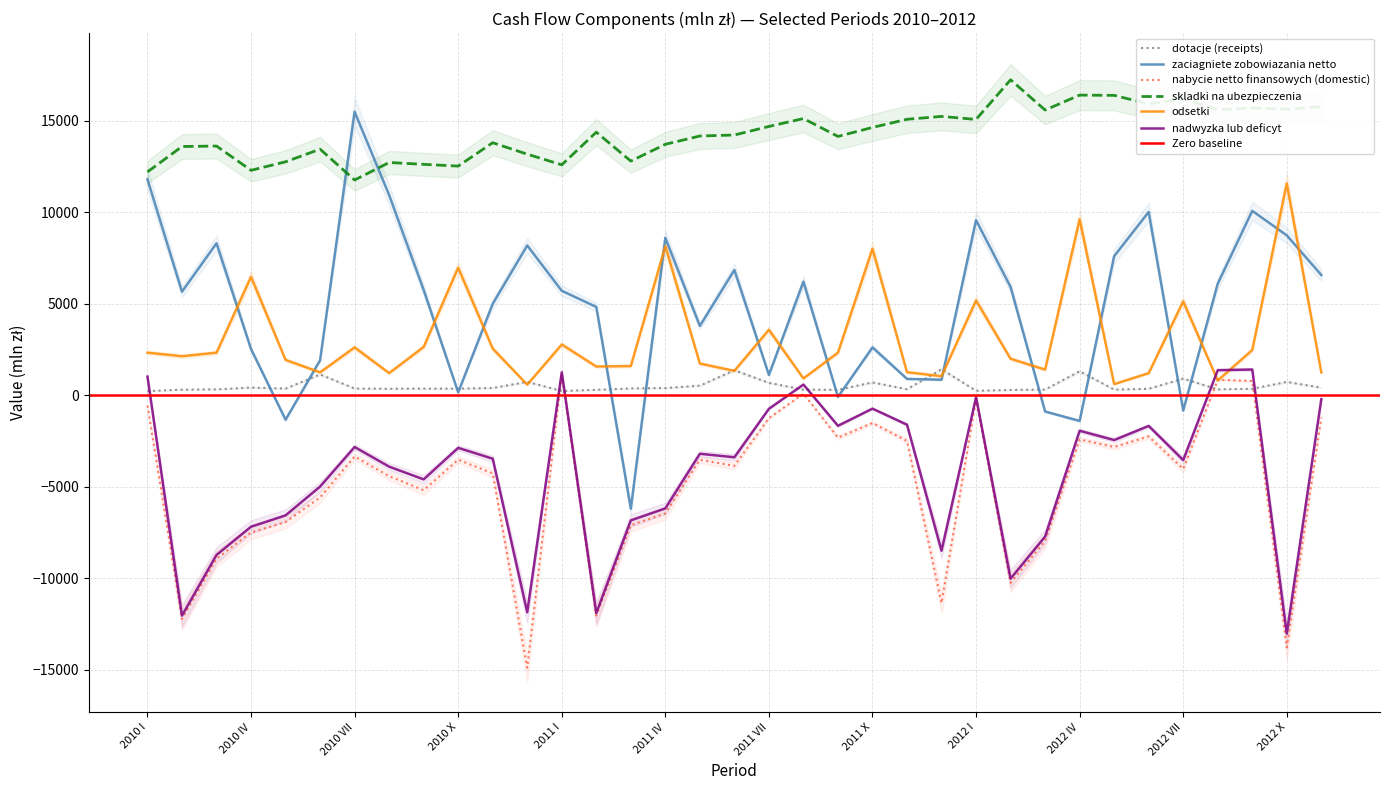

True or false: nadwyzka lub deficyt and skladki na ubezpieczenia cross at least once.

False